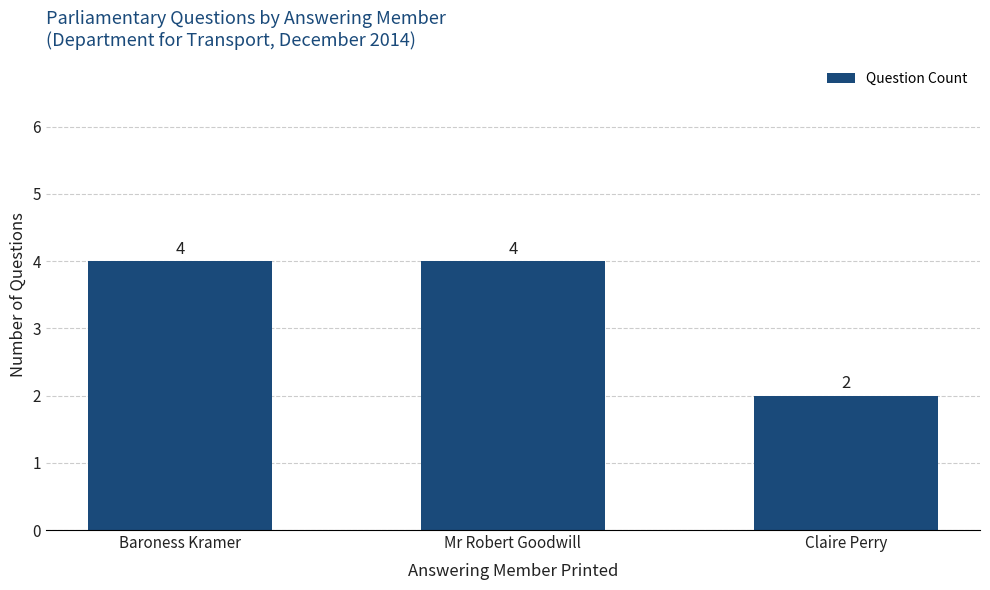

What is the approximate value at Mr Robert Goodwill?

4